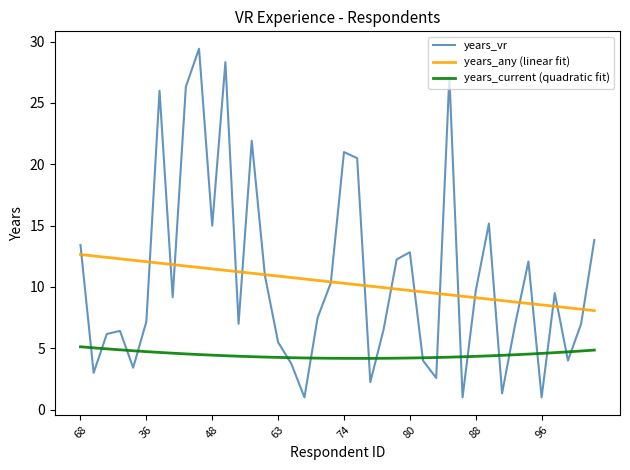

Which series has the widest spread of values?

years_vr